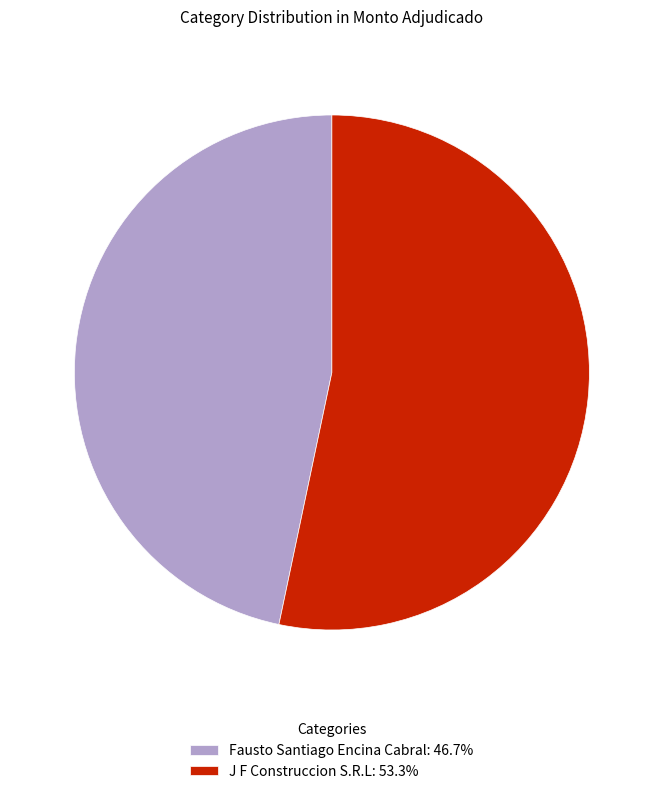

Is the sum of J F Construccion S.R.L: 53.3% and Fausto Santiago Encina Cabral: 46.7% greater than half?

Yes